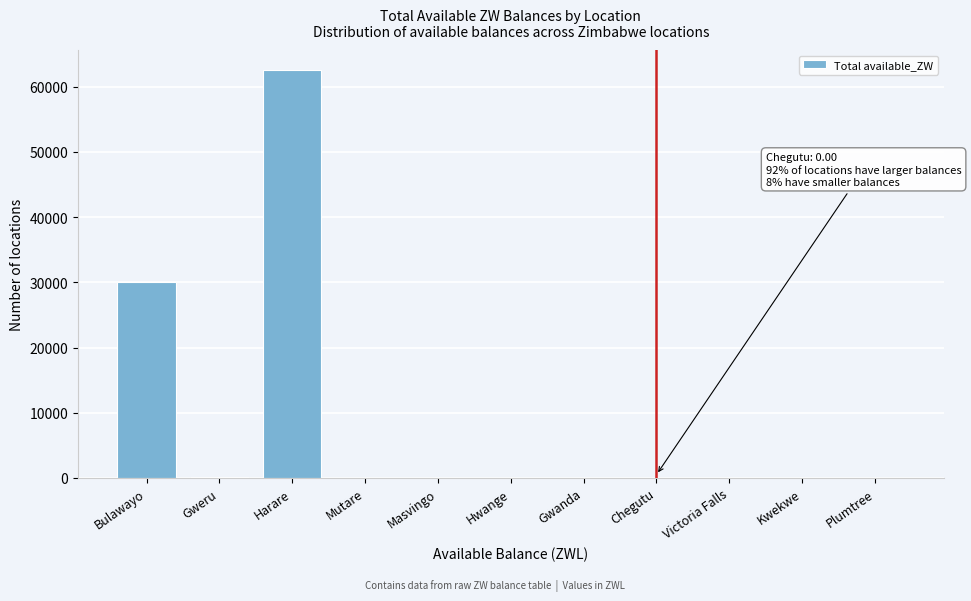

Which has a higher value, Mutare or Harare?

Harare